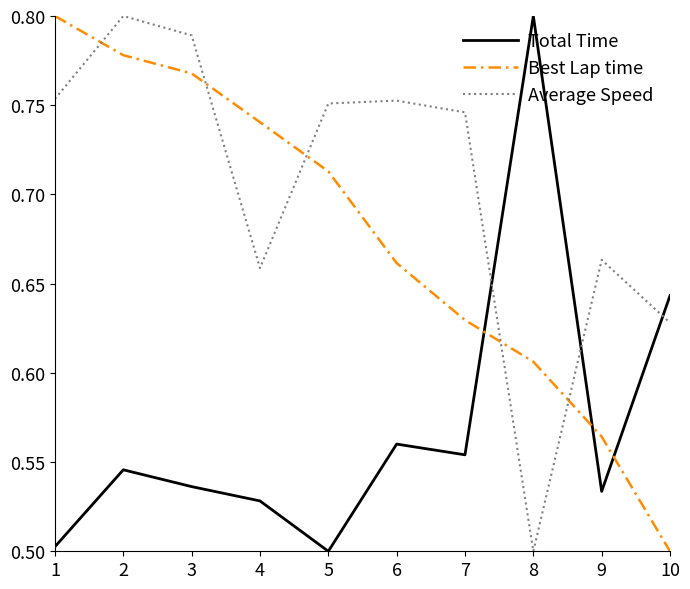

After their last crossing, which series has the higher values: Best Lap time or Total Time?

Total Time